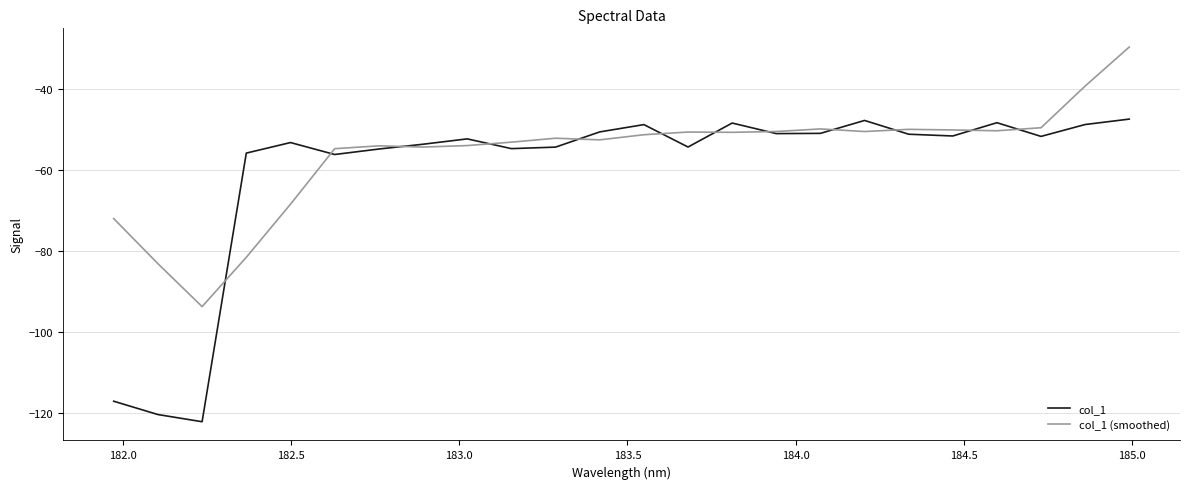

What is the difference between the maximum and minimum values in the col_1 (smoothed) series?

64.2